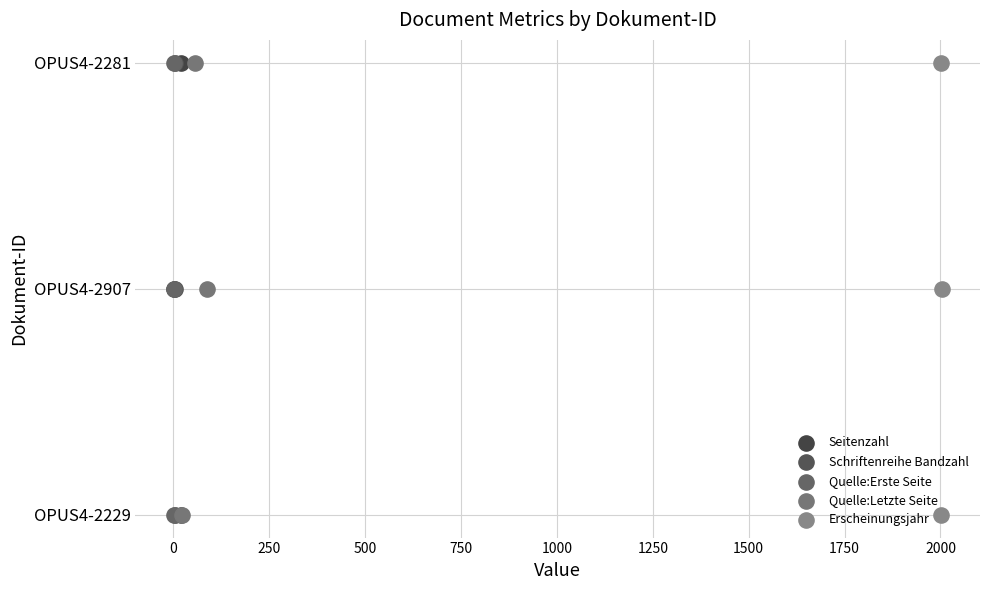

Which series has the widest spread of Y values?

Seitenzahl